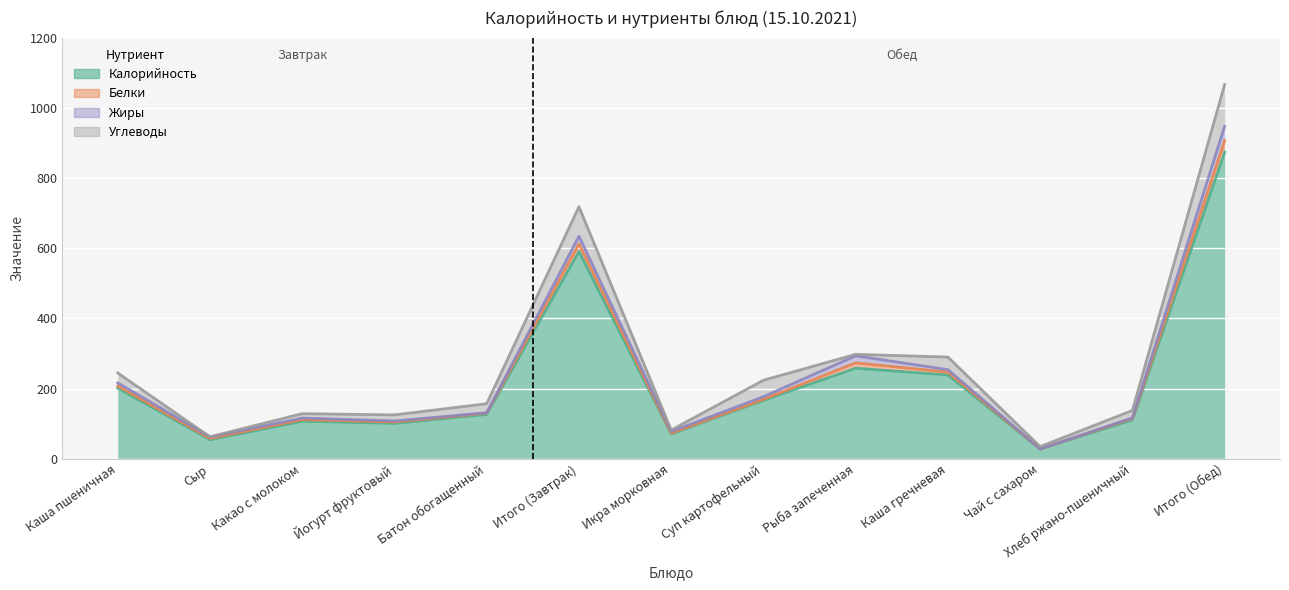

List the labels in order of Белки value, largest first.

Итого (Обед), Итого (Завтрак), Рыба запеченная, Каша гречневая, Каша пшеничная, Суп картофельный, Батон обогащенный, Хлеб ржано-пшеничный, Какао с молоком, Йогурт фруктовый, Икра морковная, Сыр, Чай с сахаром